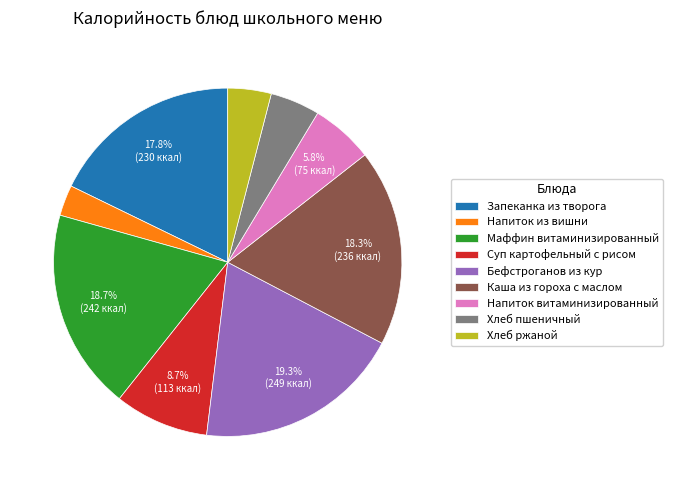

What percentage is the Хлеб ржаной slice, to the nearest percent?

4%